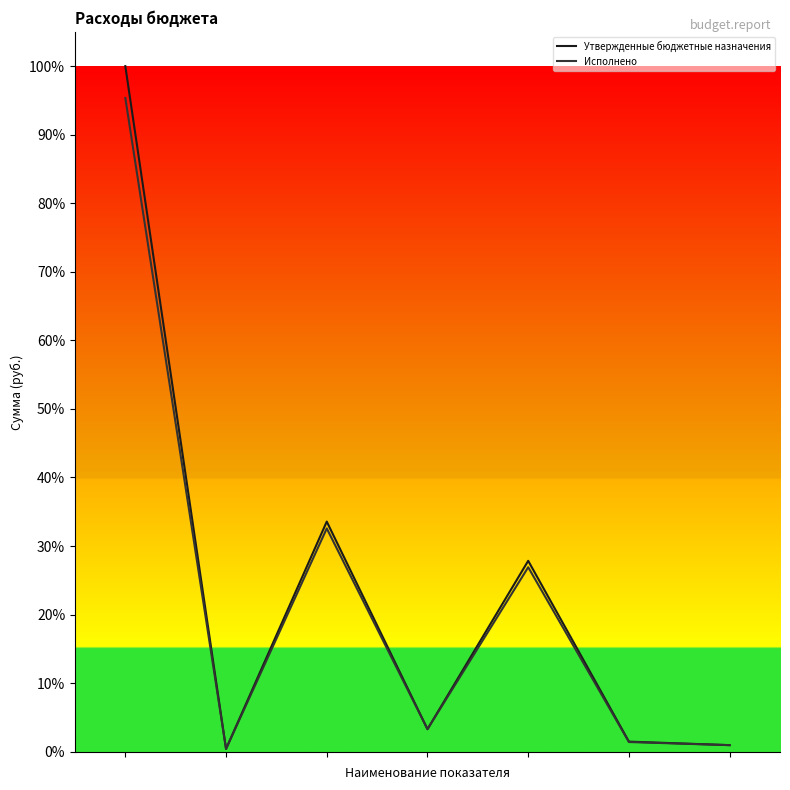

Which series has the widest spread of values?

Утвержденные бюджетные назначения